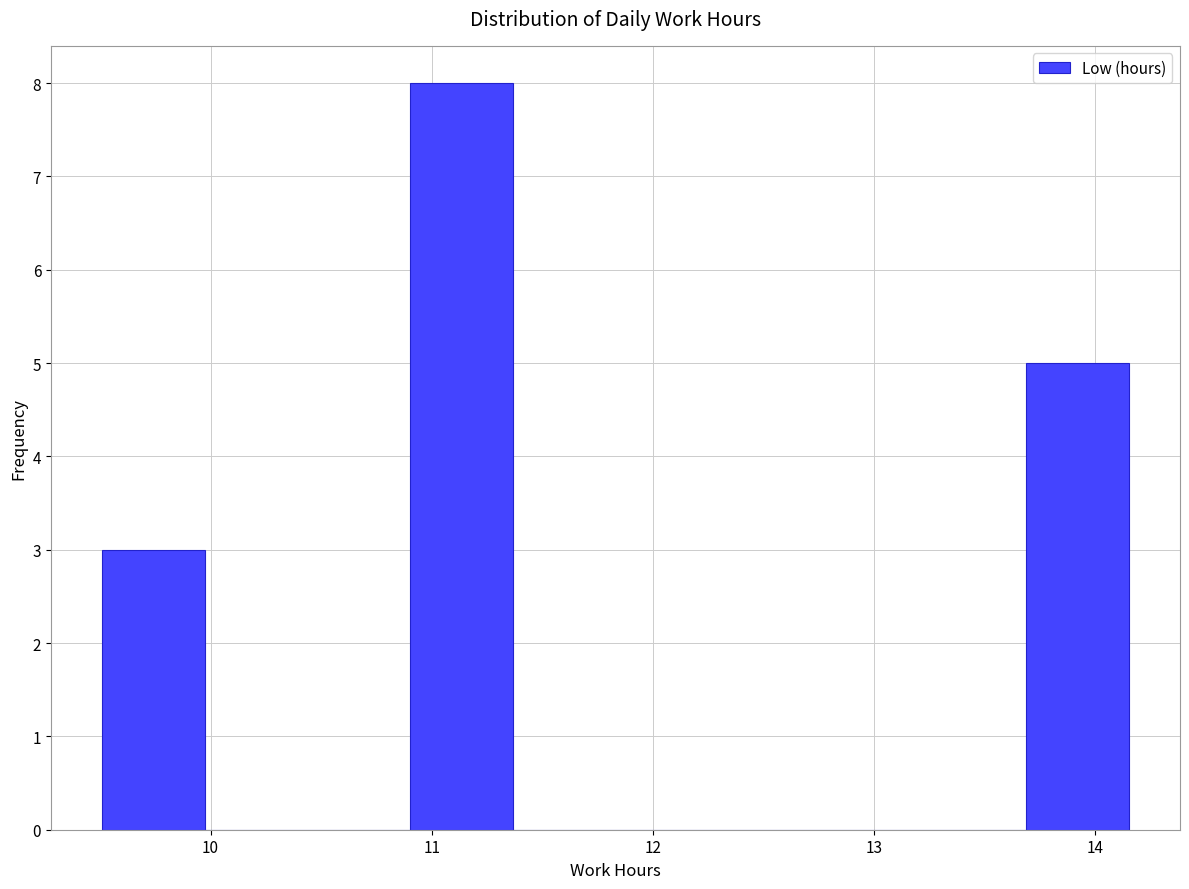

How tall is the bar that spans 9.5 to 10.0 on the x-axis? Neither the bar edges nor the heights are printed on the chart, so give them approximately, as read against the axes.

3